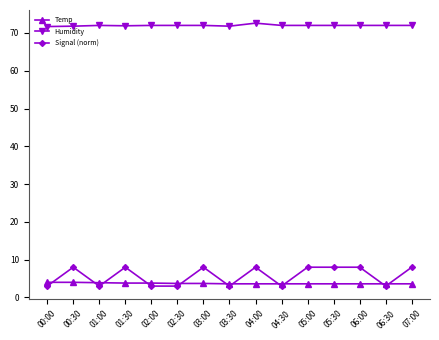

What are all the series names shown in the legend?

Temp, Humidity, Signal (norm)